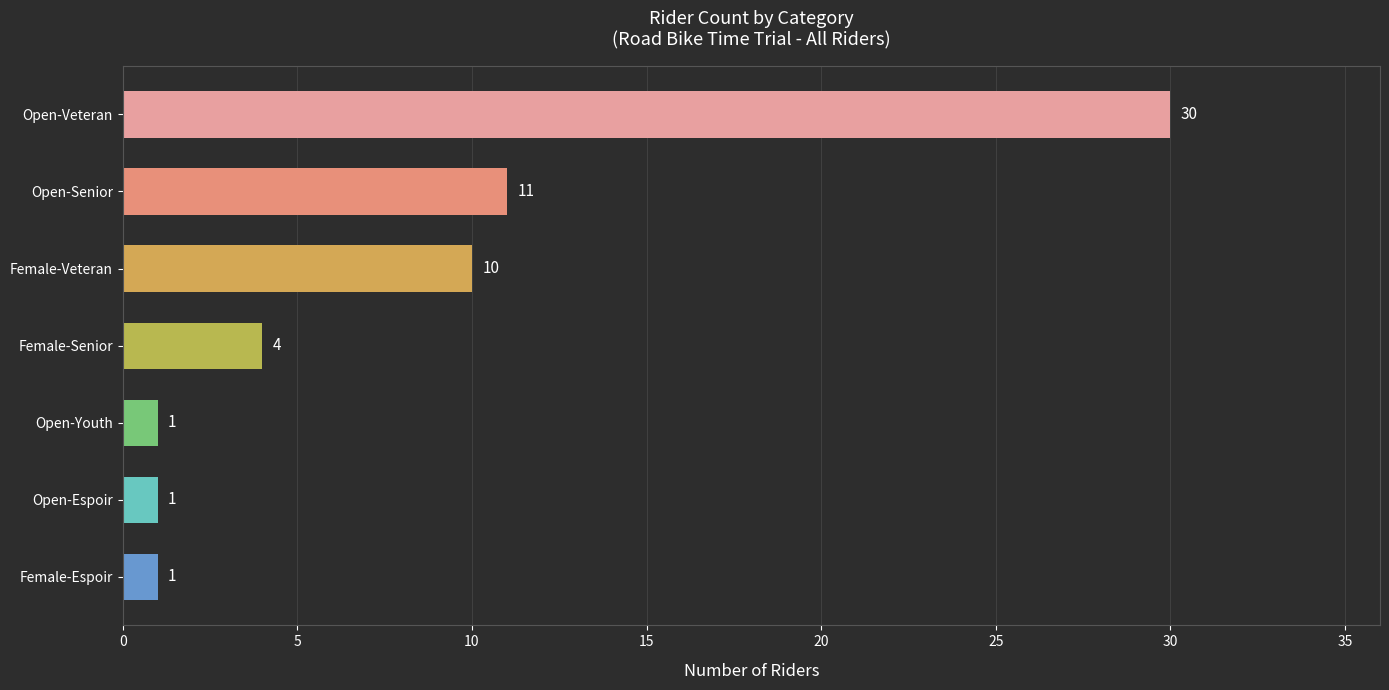

What is the value of the 4th bar from the top?

4